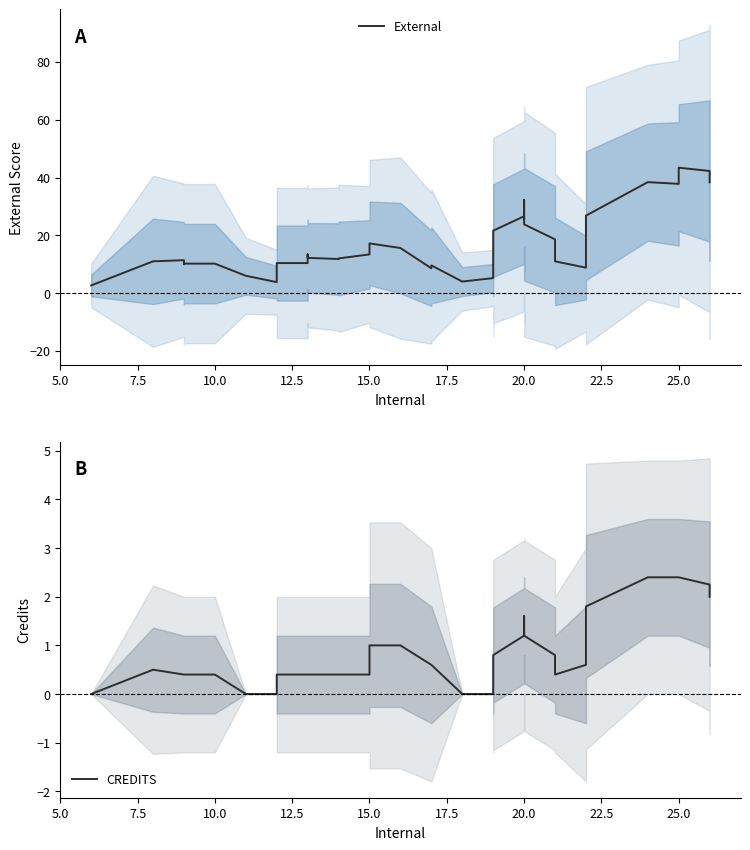

True or false: External and CREDITS cross at least once.

False